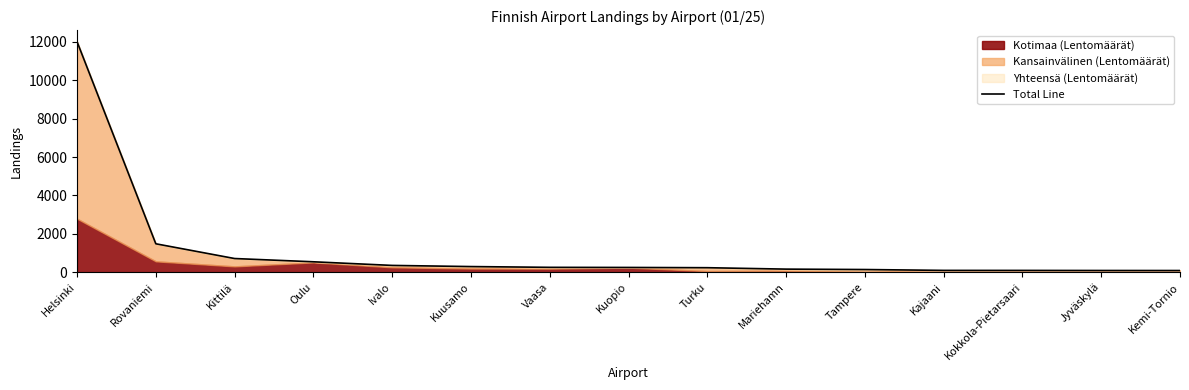

What is the ratio of the value at Kemi-Tornio to the value at Vaasa?

0.3